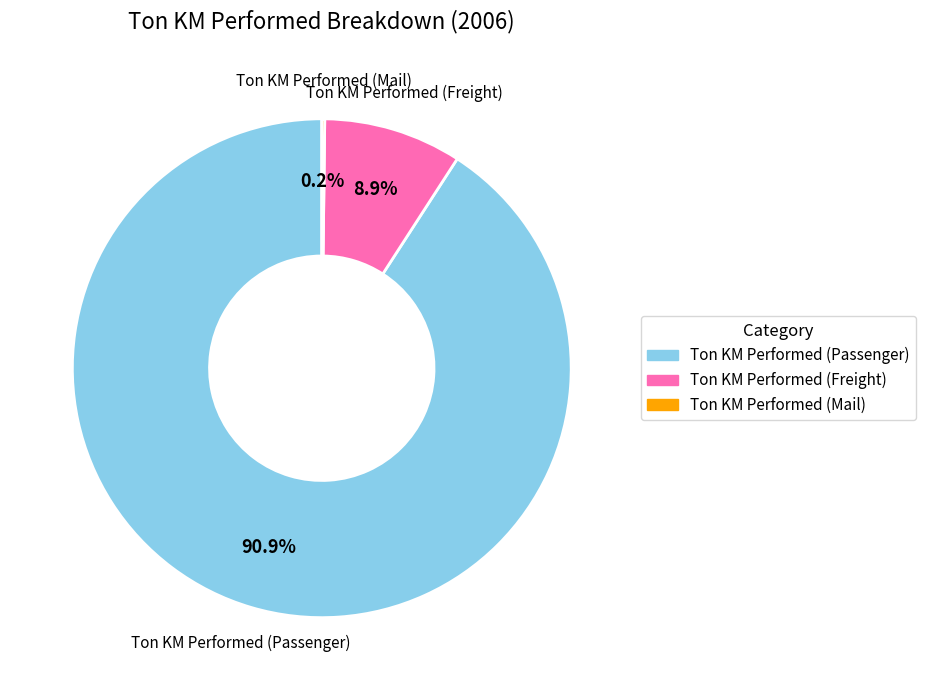

To the nearest percent, what portion does Ton KM Performed (Passenger) represent?

91%